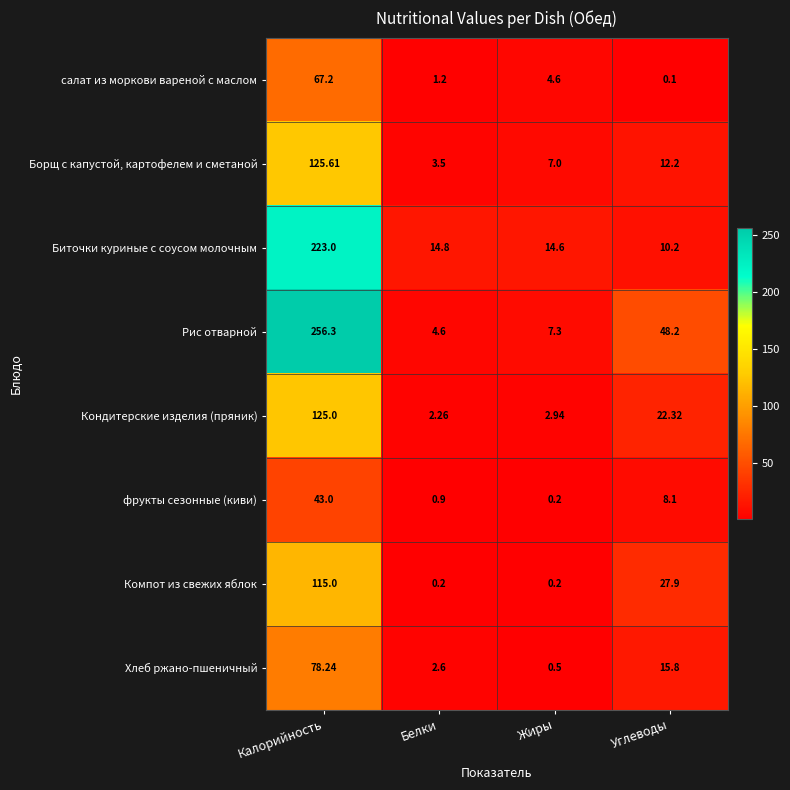

At which label does салат из моркови вареной с маслом first exceed 4?

Калорийность